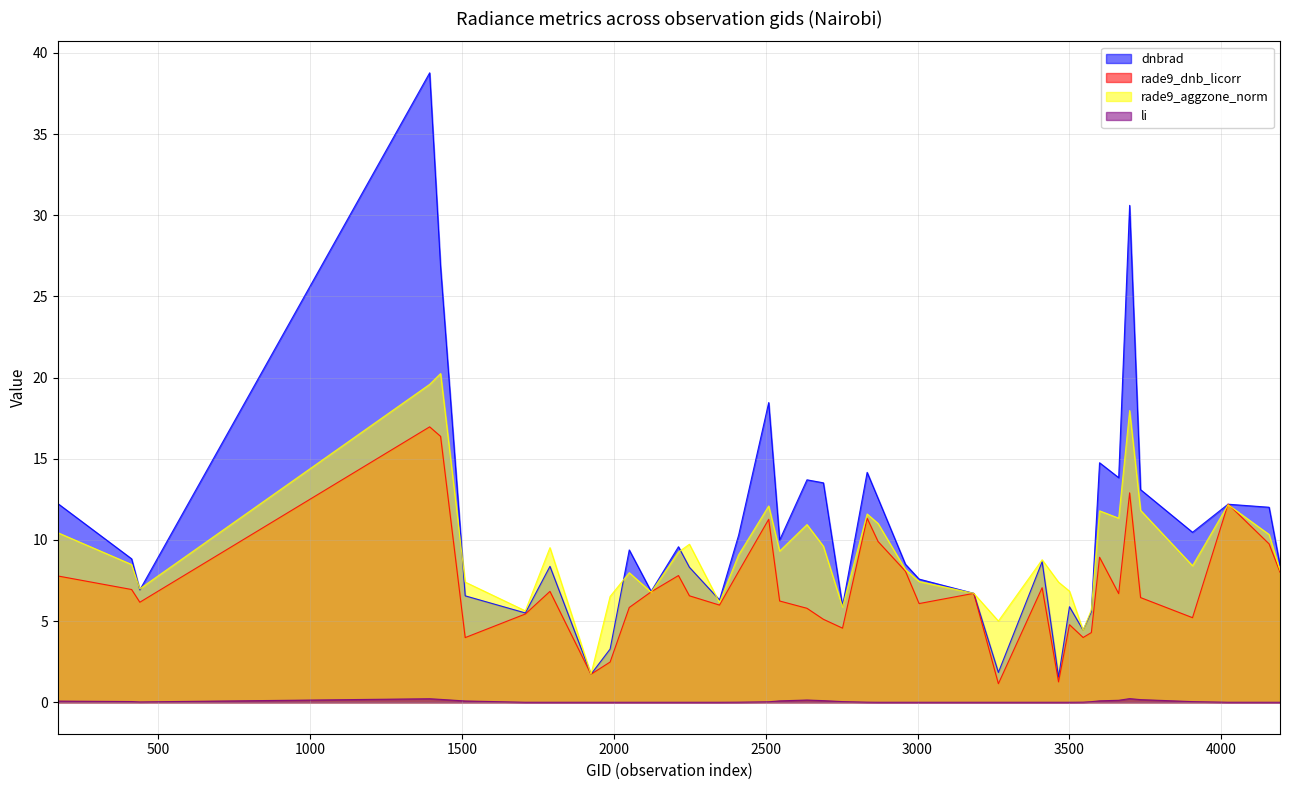

True or false: li and rade9_aggzone_norm cross at least once.

False